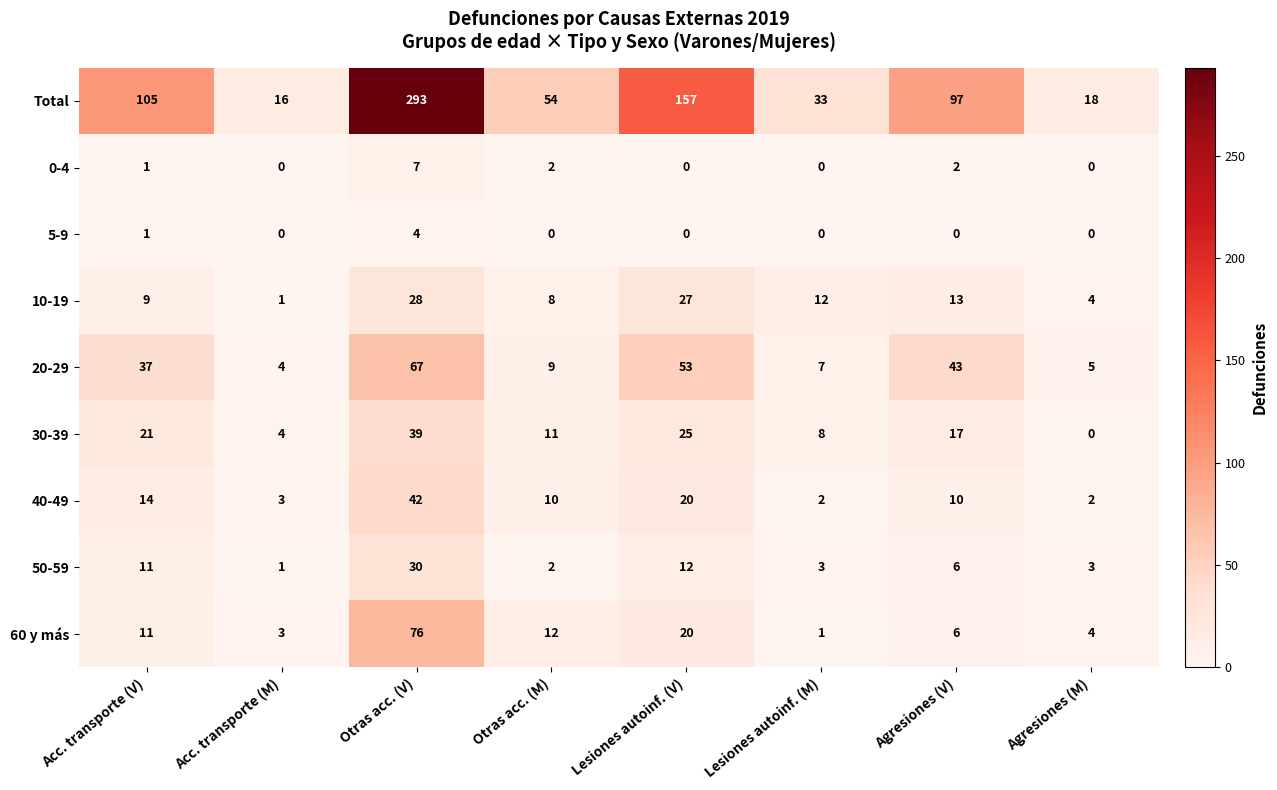

Rank the series by their maximum value, from lowest to highest.

5-9, 0-4, 10-19, 50-59, 30-39, 40-49, 20-29, 60 y más, Total